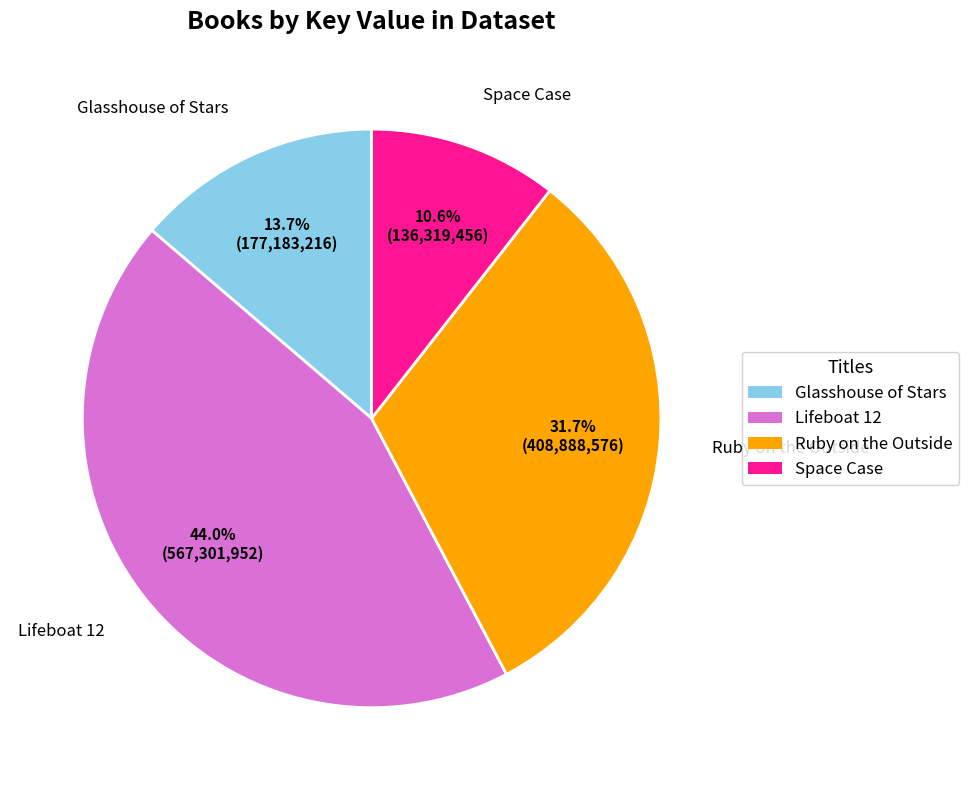

What percentage is the Lifeboat 12 slice, to the nearest percent?

44%